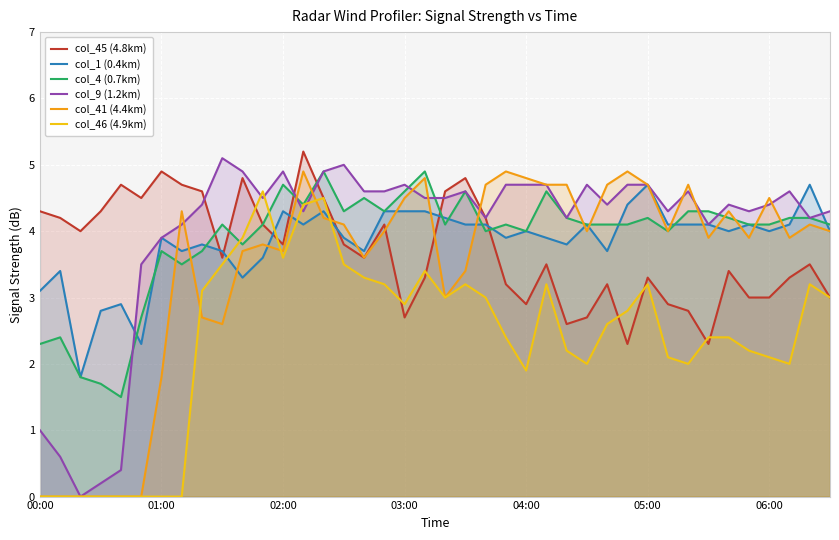

Is the value of col_45 (4.8km) at 14 greater than the value of col_9 (1.2km) at 37?

No